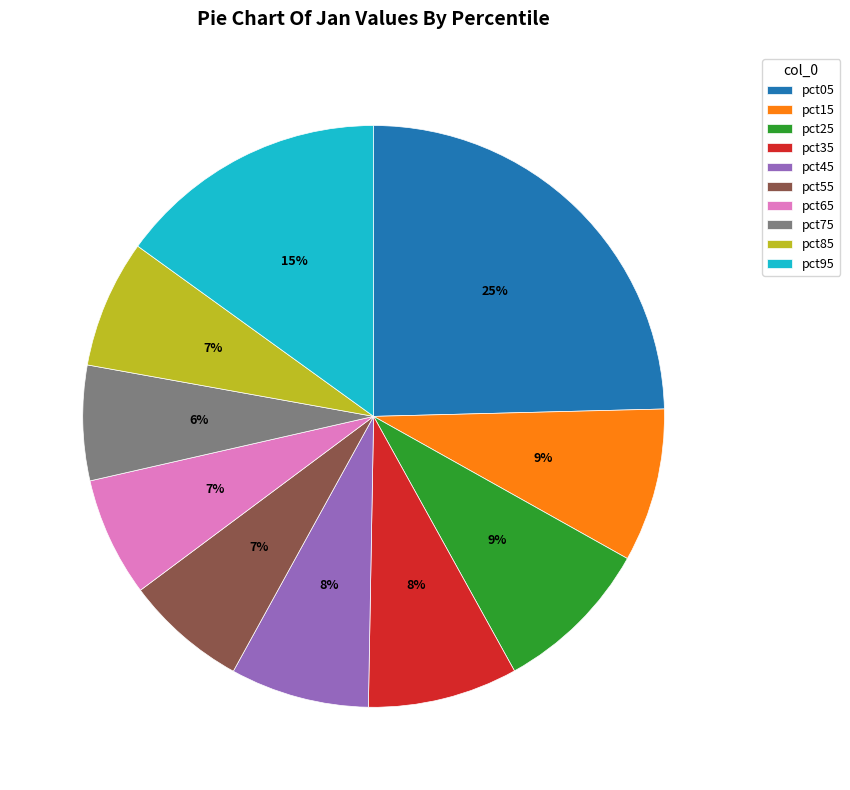

Which has a higher value, pct55 or pct95?

pct95